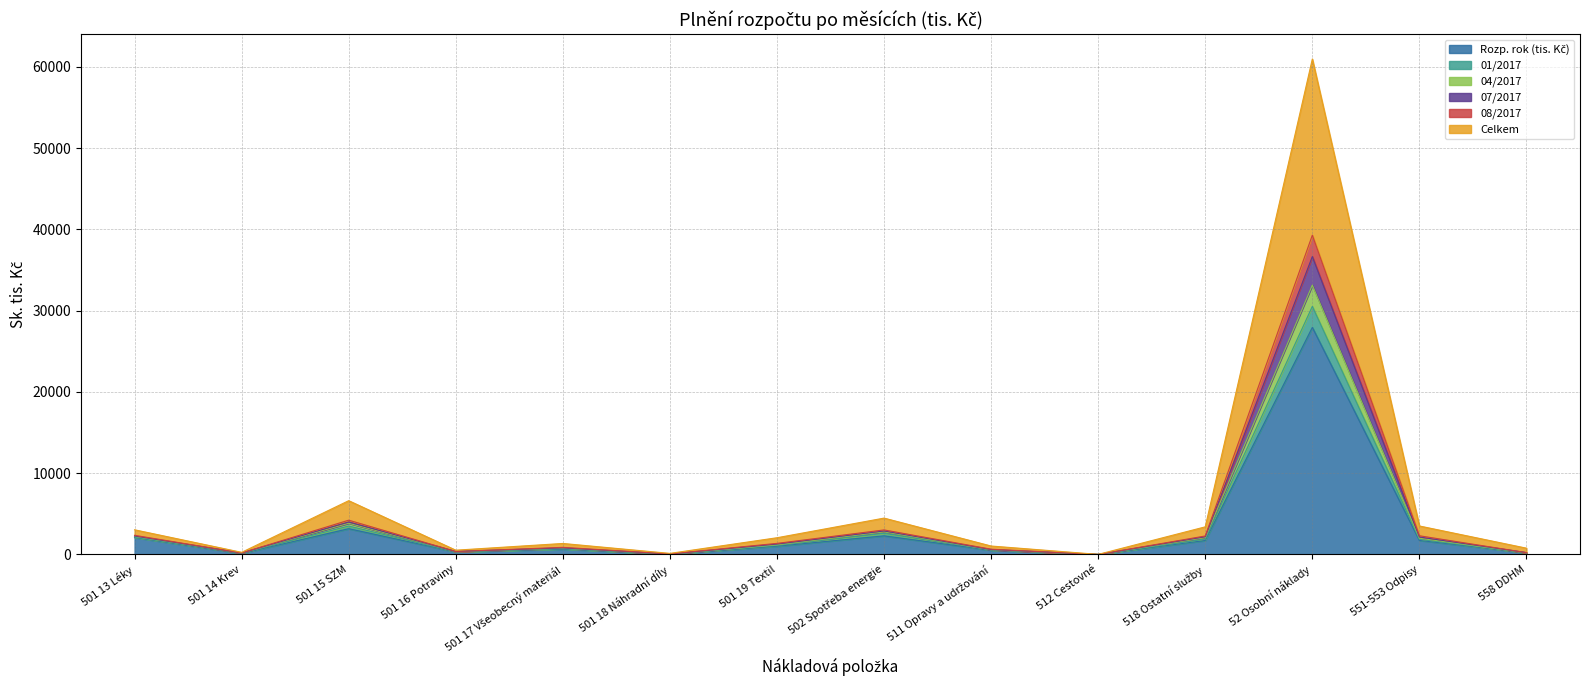

How many series are shown in this chart?

6